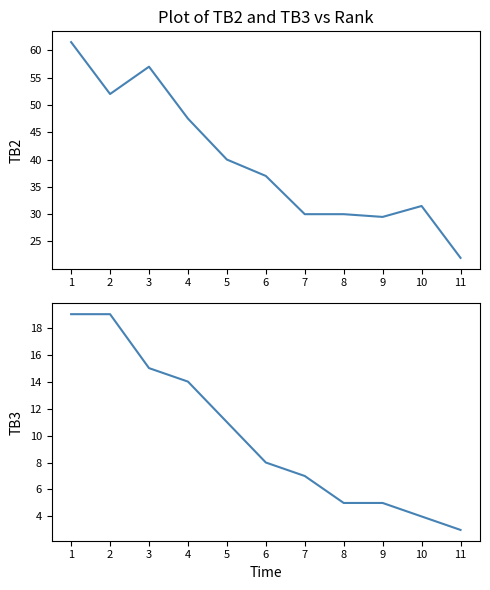

At how many categories does at least one series exceed 5?

11